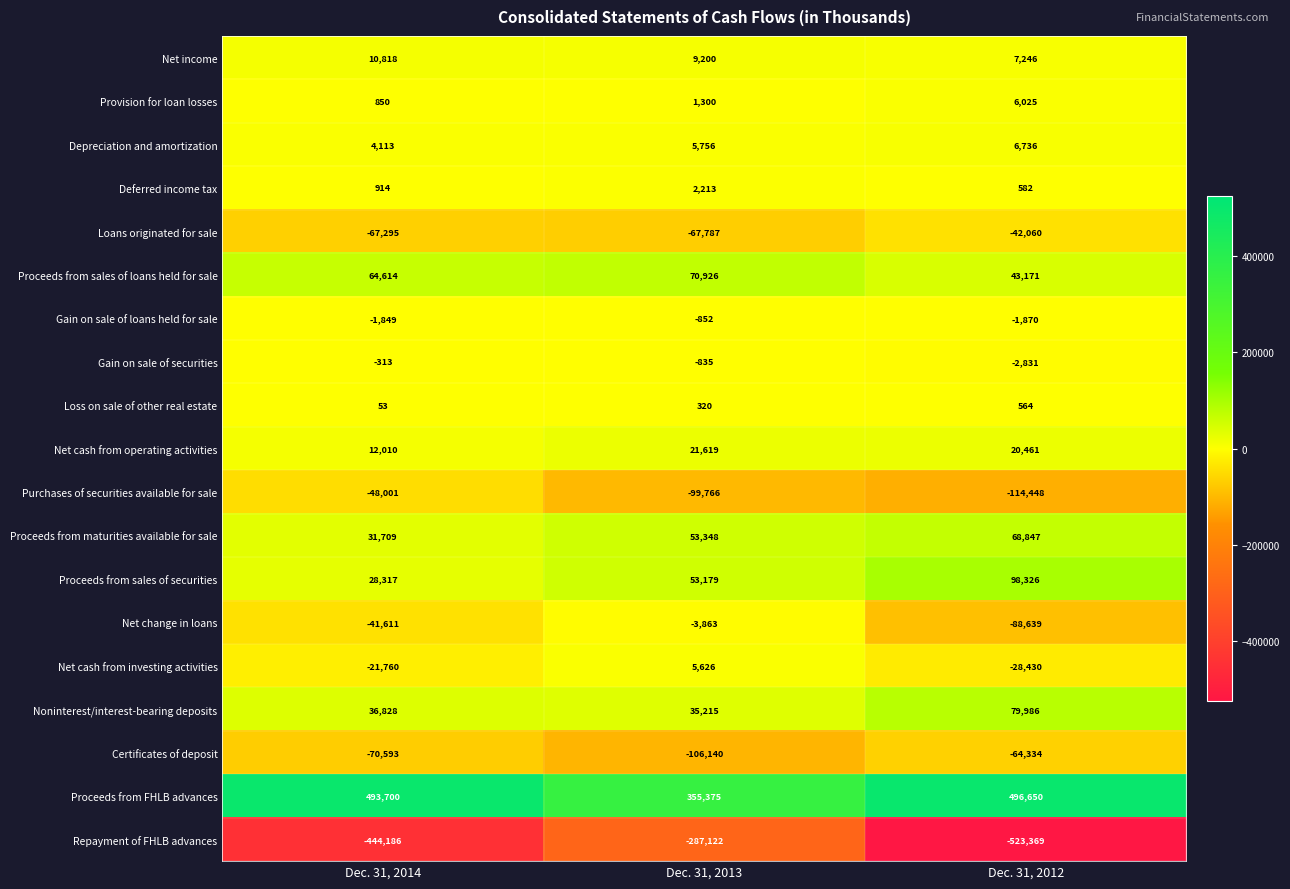

At which label does Purchases of securities available for sale reach its minimum?

Dec. 31, 2012